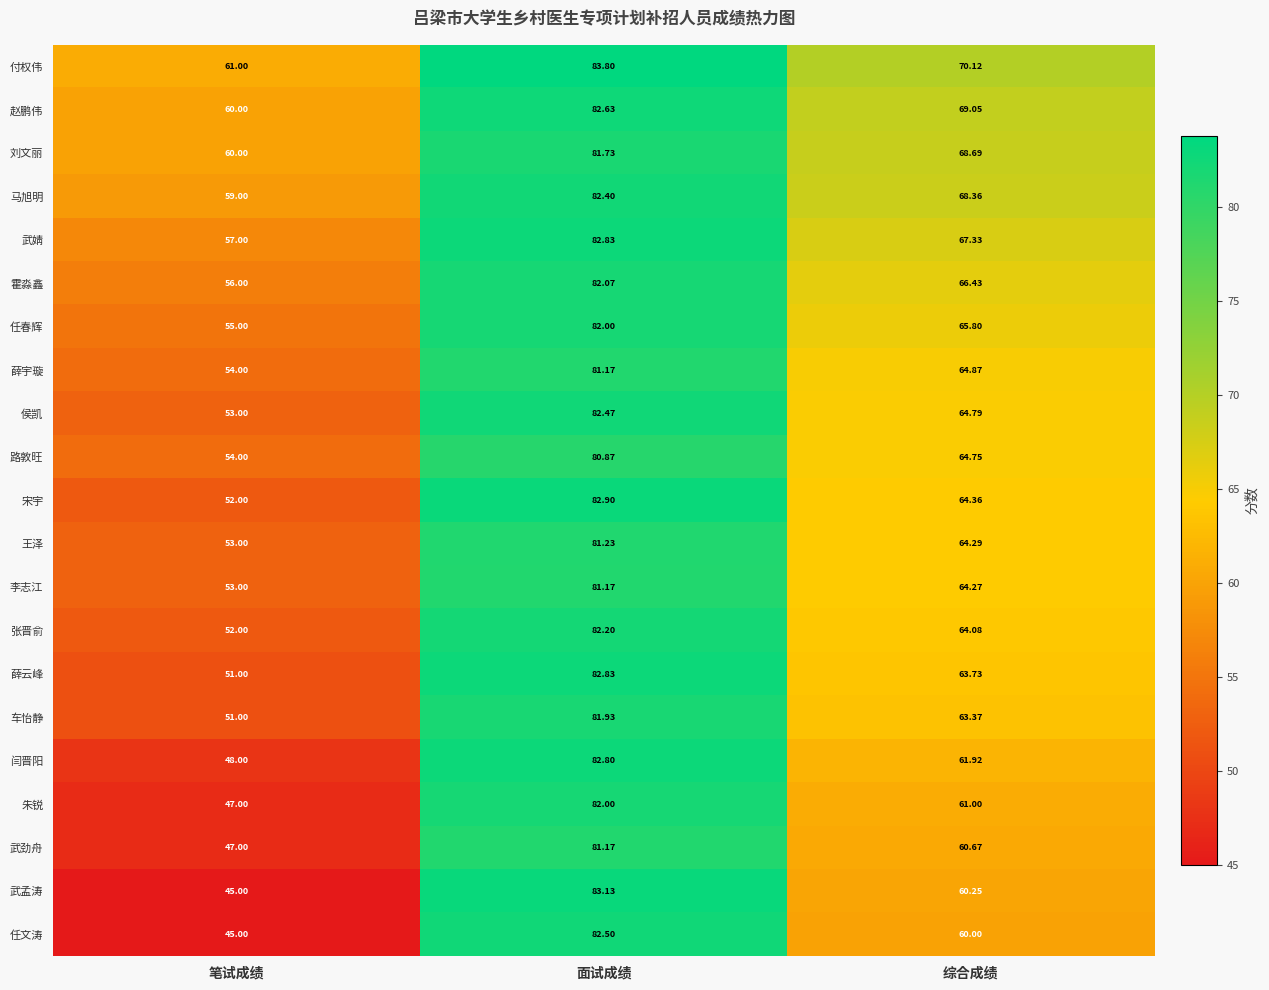

Which series has the largest range (max minus min)?

武孟涛